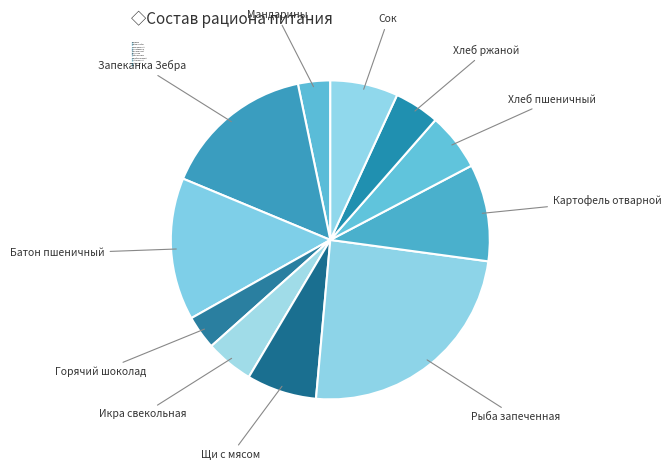

Count the number of slices in the pie.

11